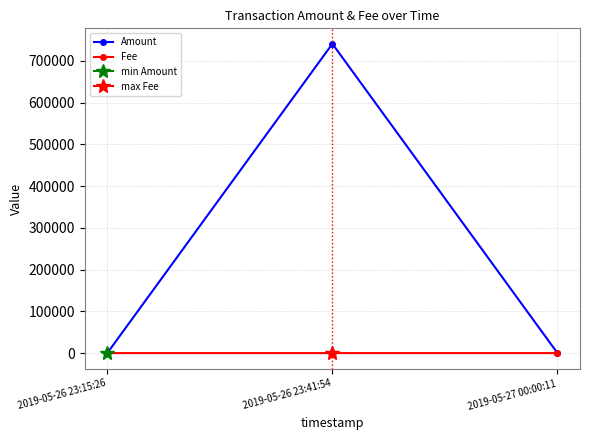

Which series changed the most between 2019-05-26 23:41:54 and 2019-05-27 00:00:11?

Amount